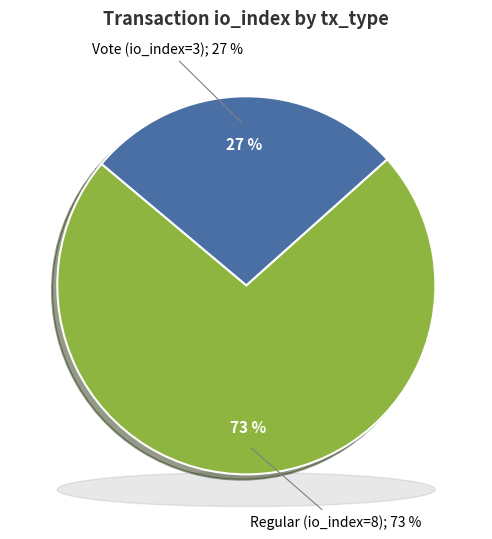

Rank the categories by value from lowest to highest.

Vote (io_index=3), Regular (io_index=8)